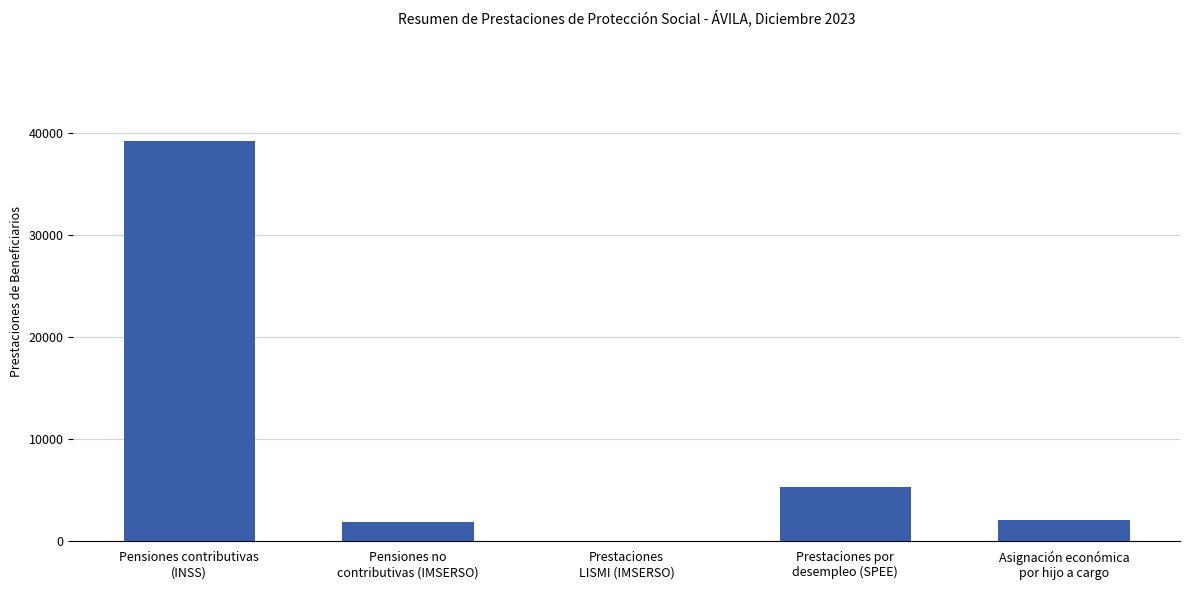

What is the greatest value displayed?

39273